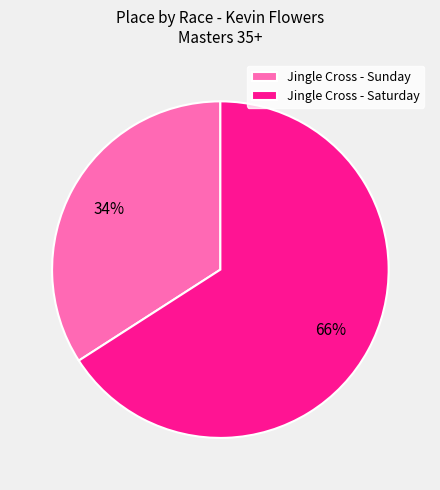

Rank the categories by value from lowest to highest.

Jingle Cross - Sunday, Jingle Cross - Saturday